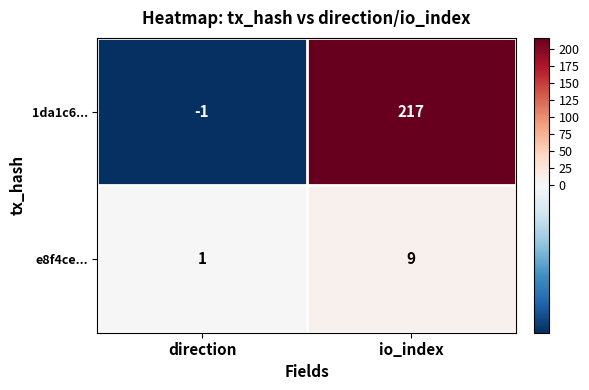

At io_index, list the series in order from smallest to largest.

e8f4ce..., 1da1c6...